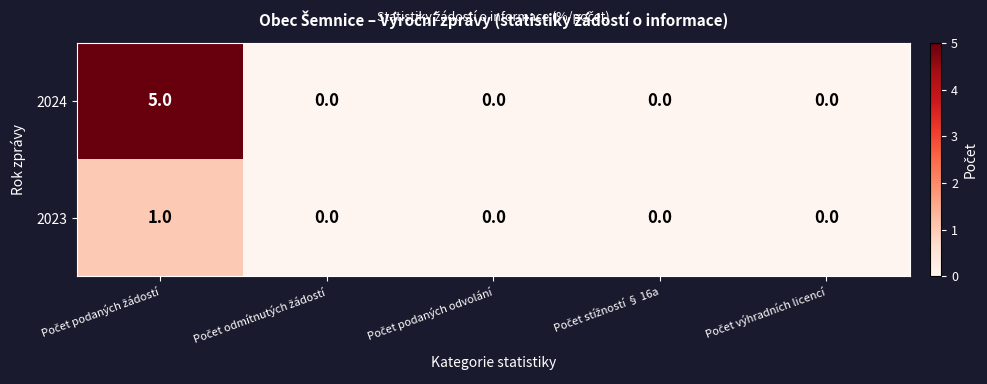

Reading right to left, extract all data points from this chart.

2024: 0	0	0	0	5
2023: 0	0	0	0	1